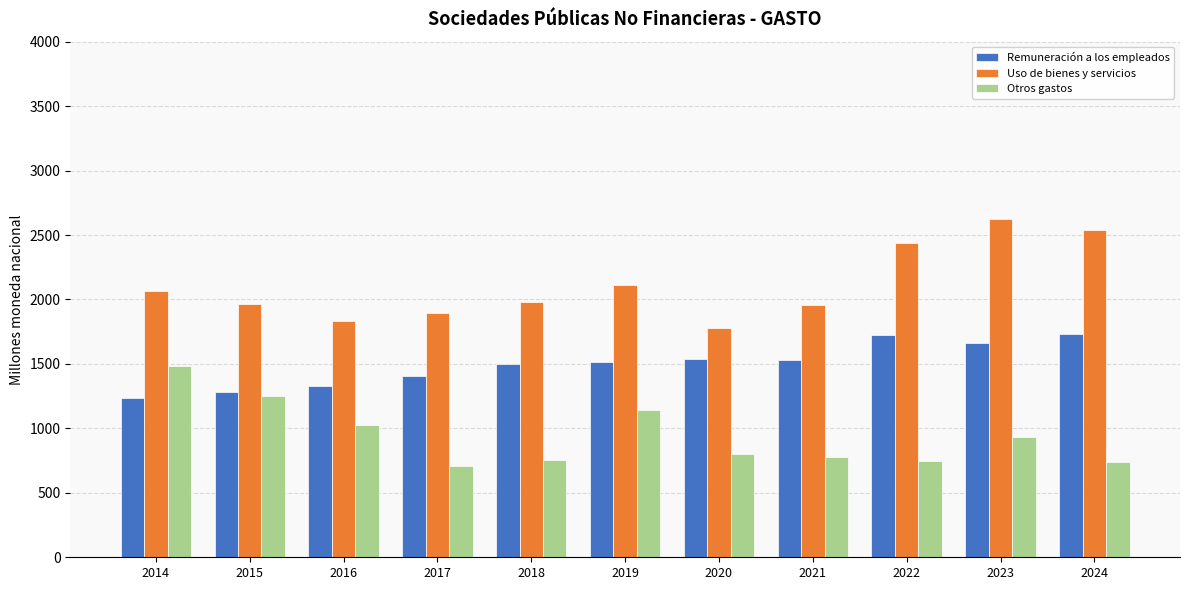

How many values in the Remuneración a los empleados series exceed 1518?

6